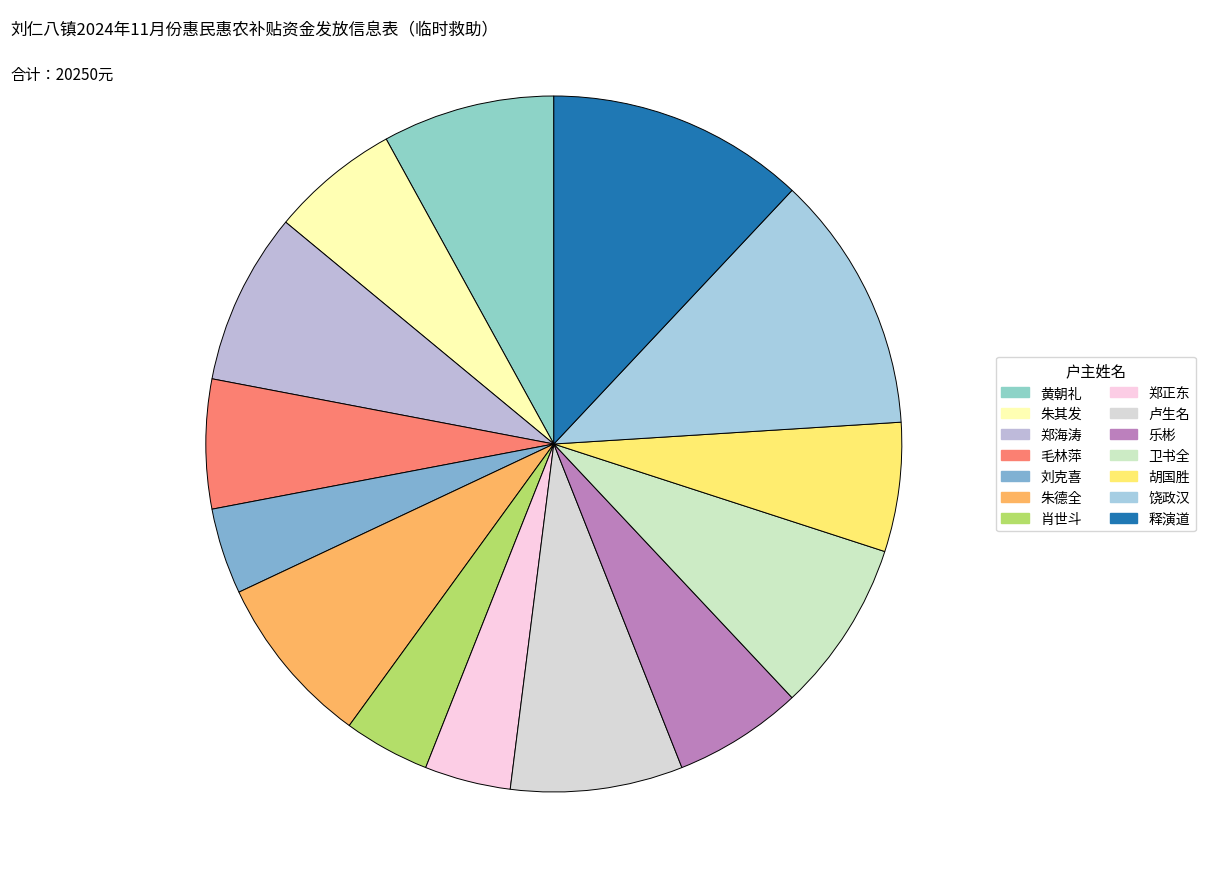

To the nearest percent, what portion does 肖世斗 represent?

4%